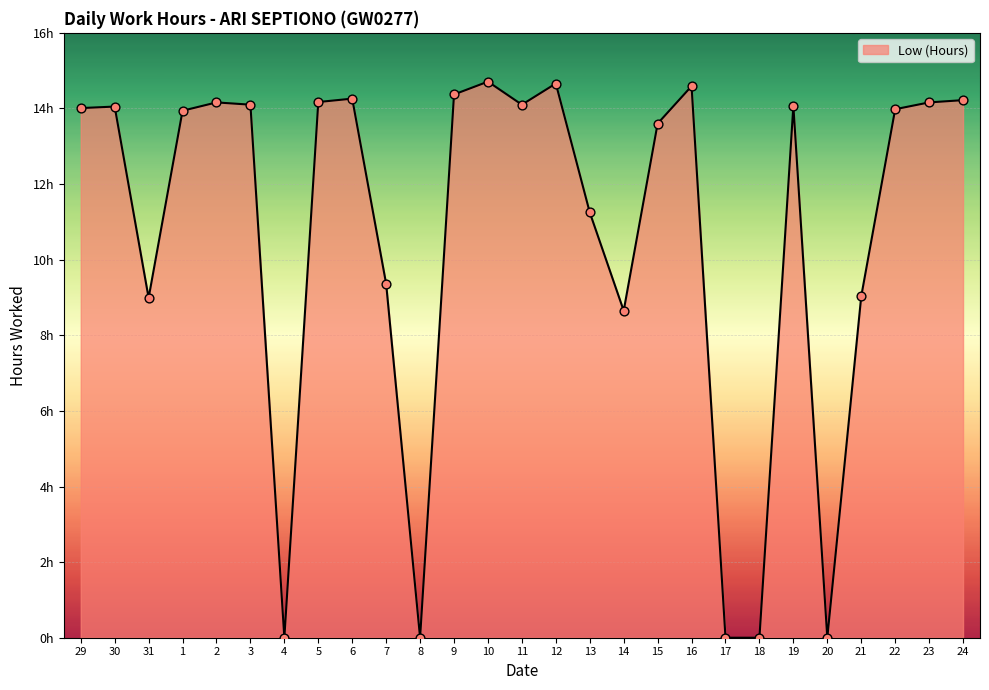

Approximately how many times larger is the value at 29 compared to 19?

1.0